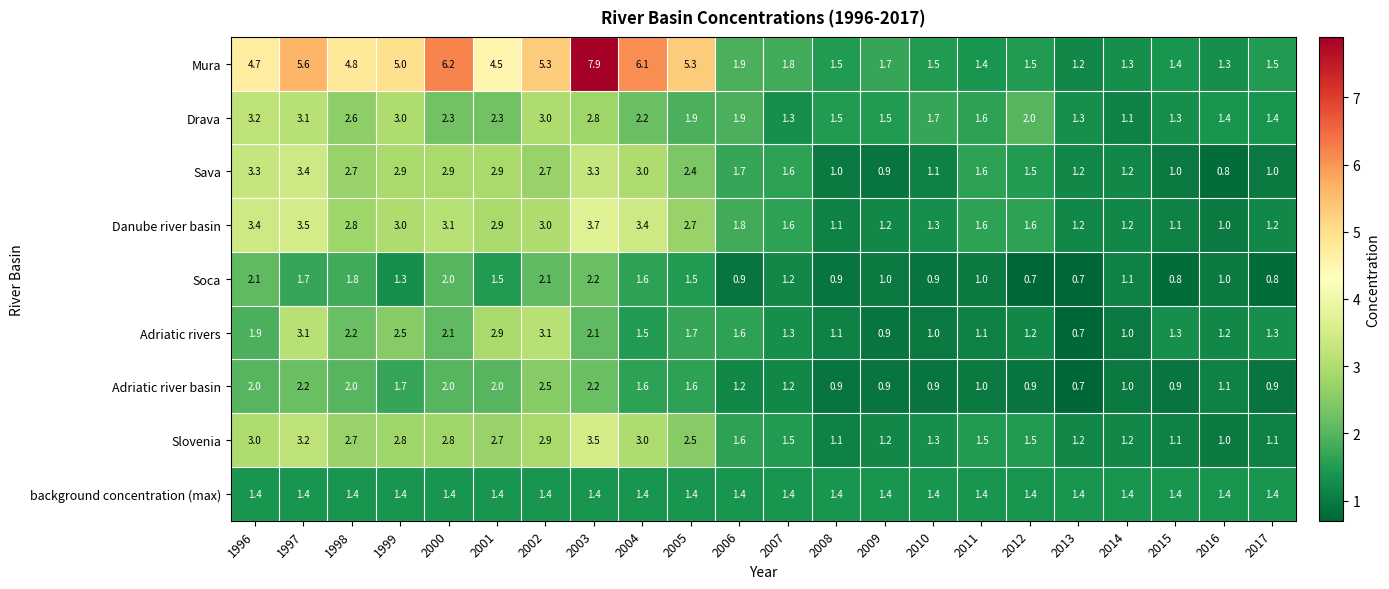

The Sava series shows 2.7 at 2002. True or false?

True